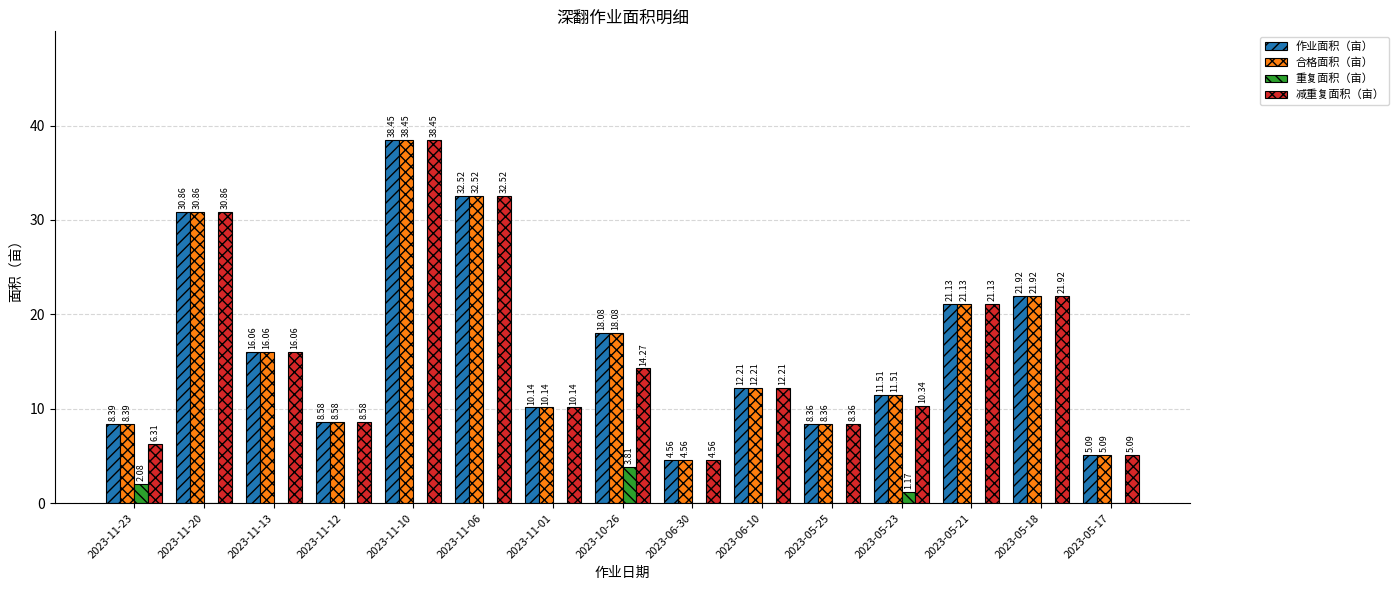

What is the sum of the 重复面积（亩） values at 2023-05-23 and 2023-10-26?

5.0